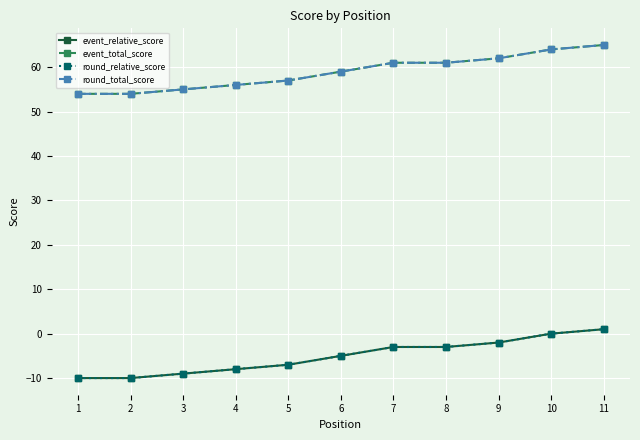

The value of round_relative_score at 4 is -11. True or false?

False